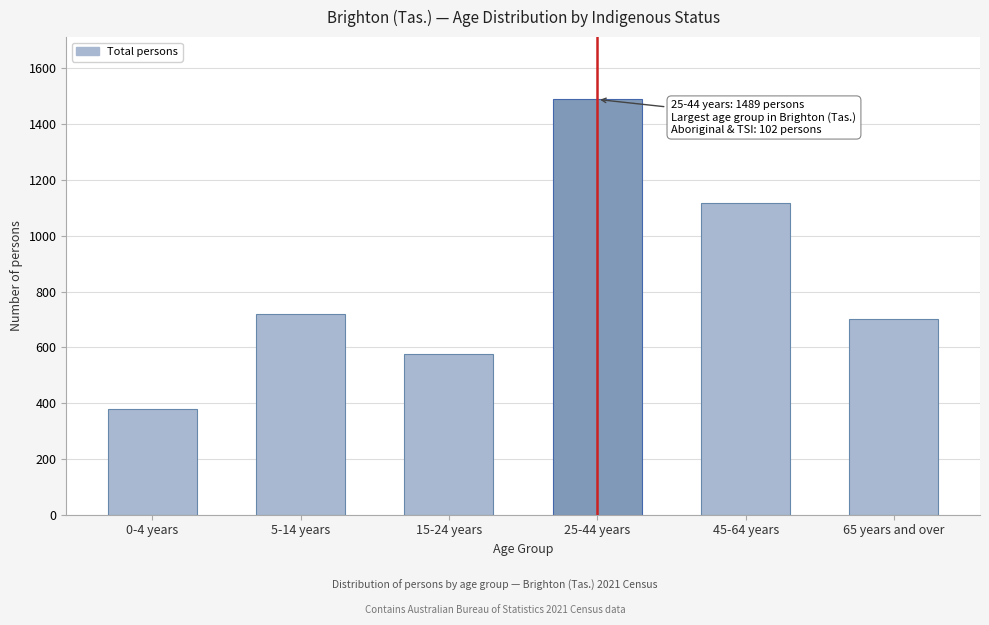

Reading left to right, list all the values displayed in this chart.

0-4 years=380	5-14 years=719	15-24 years=578	25-44 years=1489	45-64 years=1117	65 years and over=701